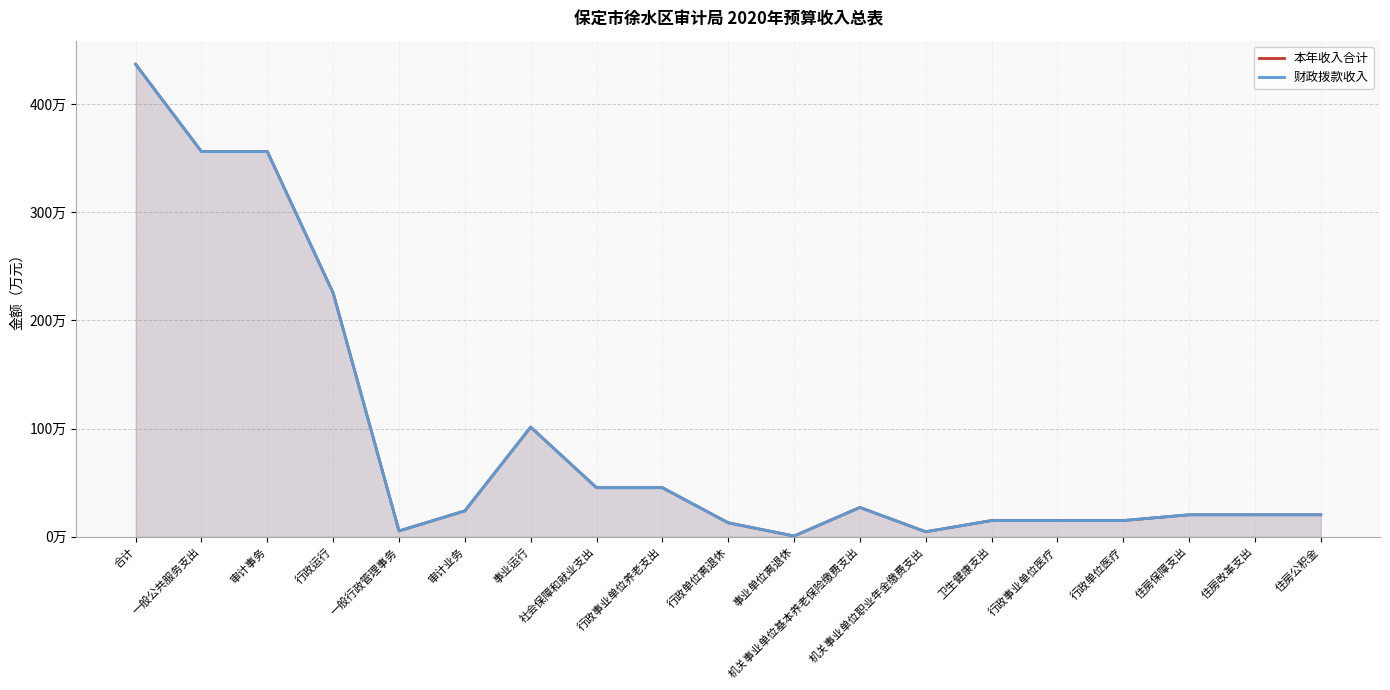

Count the number of data series in this chart.

2